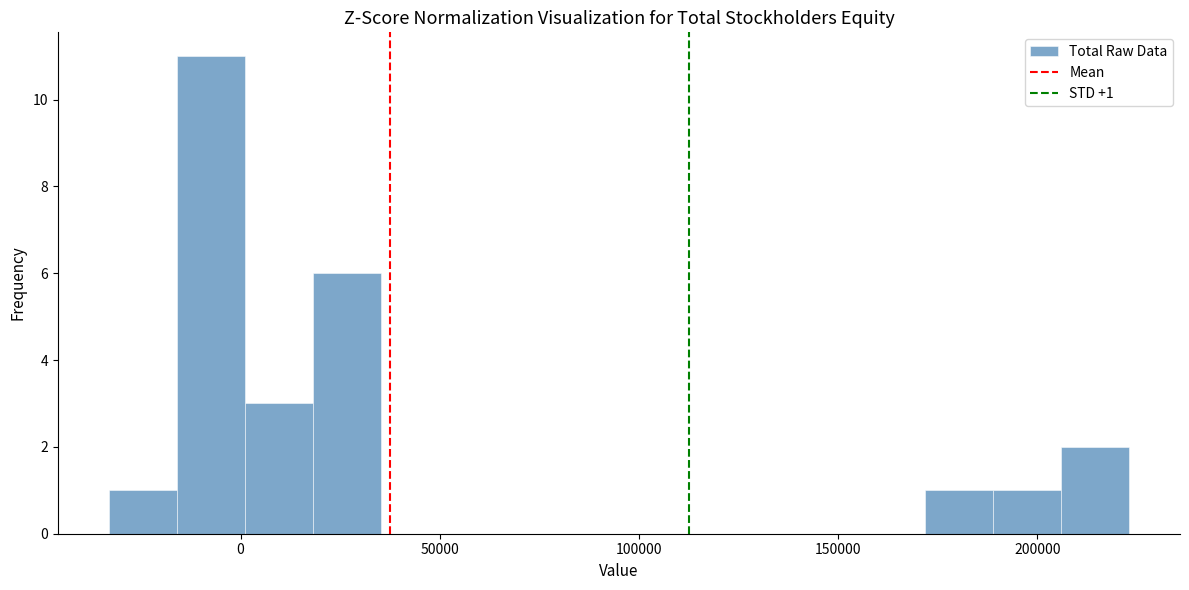

Around what value on the x-axis is the tallest bar? Give the approximate position of its centre, as read against the axis.

-5000